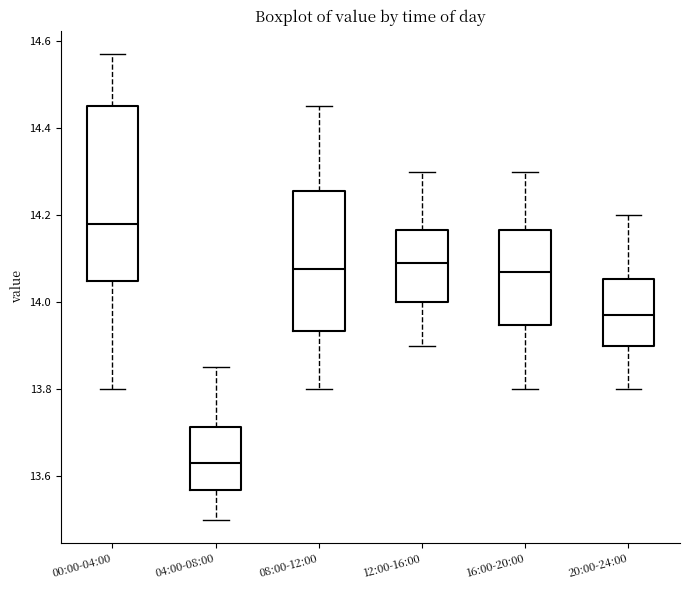

Reading left to right, read every box against the y-axis: the position of its median line, the range the box covers, and the ends of its whiskers. The values are not printed on the chart, so give them approximately, as read against the axis.

00:00-04:00: median 14.18, box 14.04 to 14.46, whiskers 13.80 to 14.58
04:00-08:00: median 13.64, box 13.56 to 13.72, whiskers 13.50 to 13.86
08:00-12:00: median 14.08, box 13.94 to 14.26, whiskers 13.80 to 14.46
12:00-16:00: median 14.10, box 14.00 to 14.16, whiskers 13.90 to 14.30
16:00-20:00: median 14.08, box 13.94 to 14.16, whiskers 13.80 to 14.30
20:00-24:00: median 13.98, box 13.90 to 14.06, whiskers 13.80 to 14.20